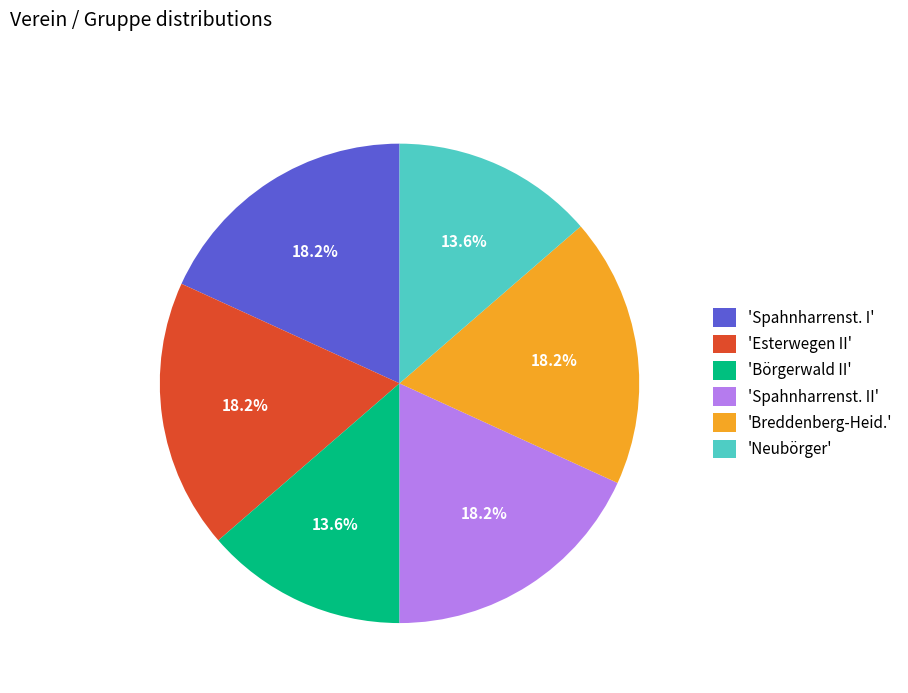

What is the ratio of the value at 'Esterwegen II' to the value at 'Neubörger'?

1.3